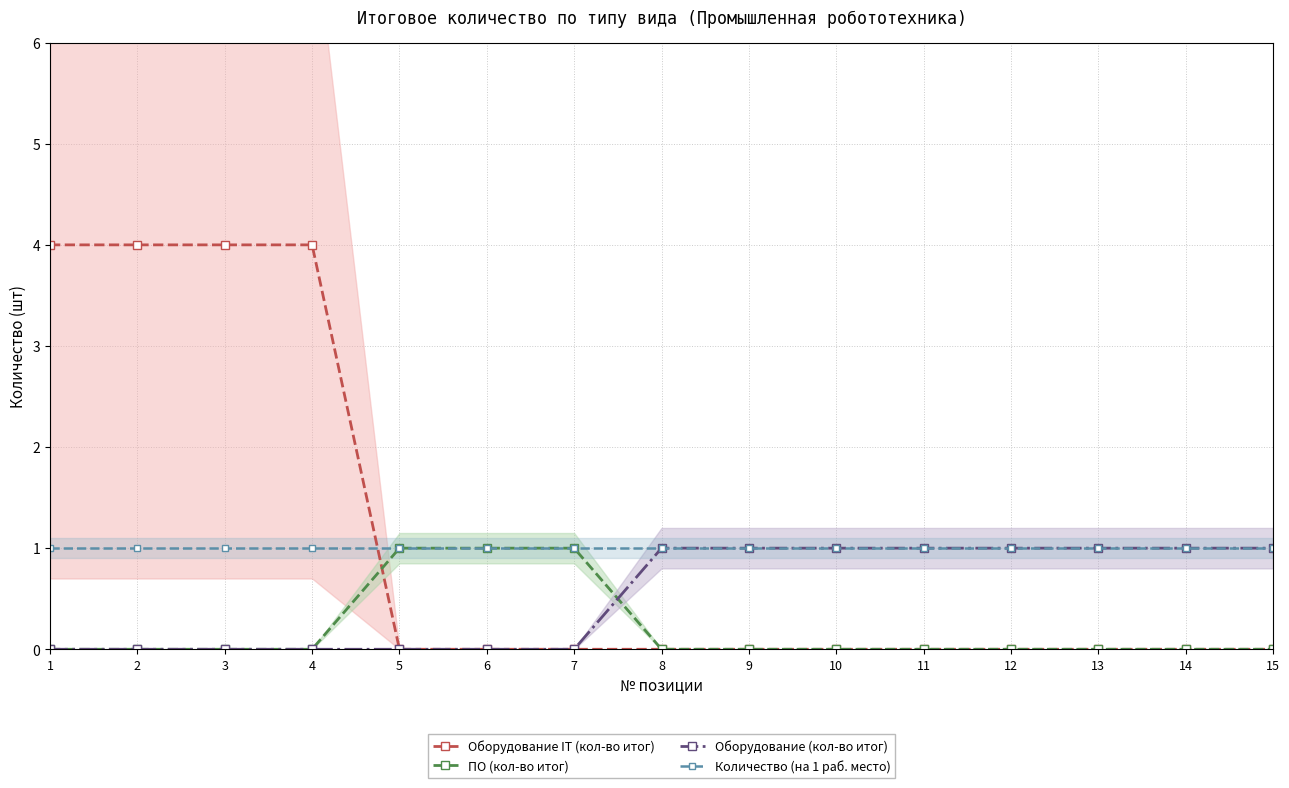

Reading left to right, extract all data points from this chart.

Оборудование IT (кол-во итог): 1=4	2=4	3=4	4=4	5=0	6=0	7=0	8=0	9=0	10=0	11=0	12=0	13=0	14=0	15=0
ПО (кол-во итог): 1=0	2=0	3=0	4=0	5=1	6=1	7=1	8=0	9=0	10=0	11=0	12=0	13=0	14=0	15=0
Оборудование (кол-во итог): 1=0	2=0	3=0	4=0	5=0	6=0	7=0	8=1	9=1	10=1	11=1	12=1	13=1	14=1	15=1
Количество (на 1 раб. место): 1=1	2=1	3=1	4=1	5=1	6=1	7=1	8=1	9=1	10=1	11=1	12=1	13=1	14=1	15=1